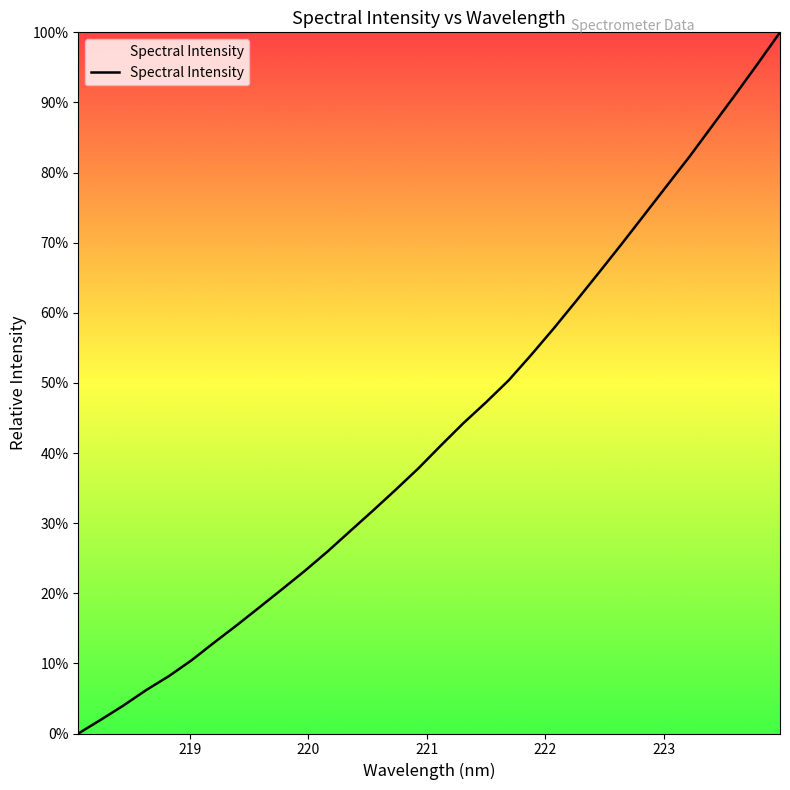

How many lines are shown in the chart?

1